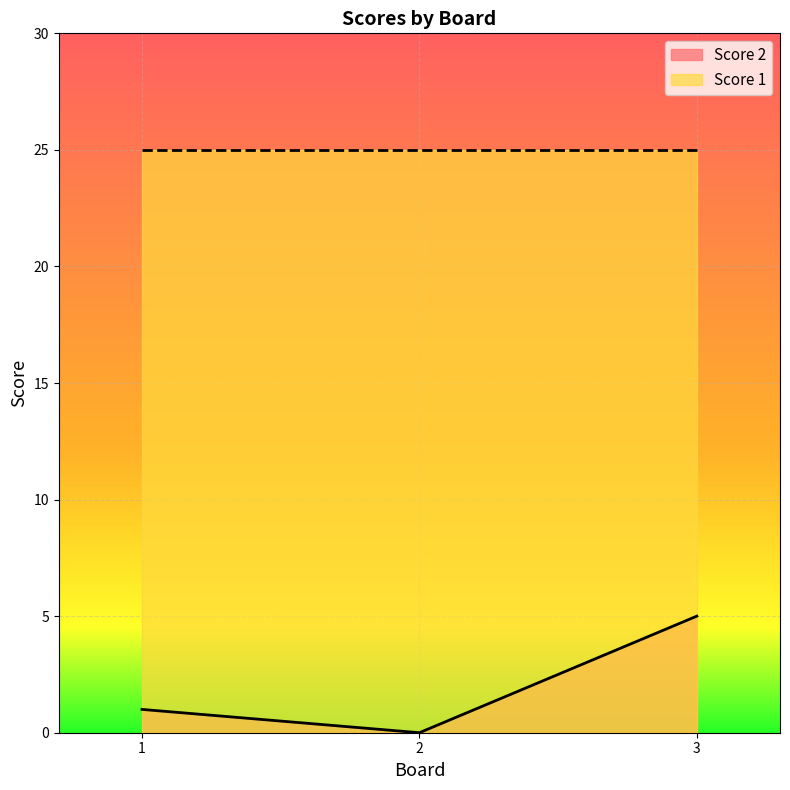

Is it true that the value at 1 is 1?

True